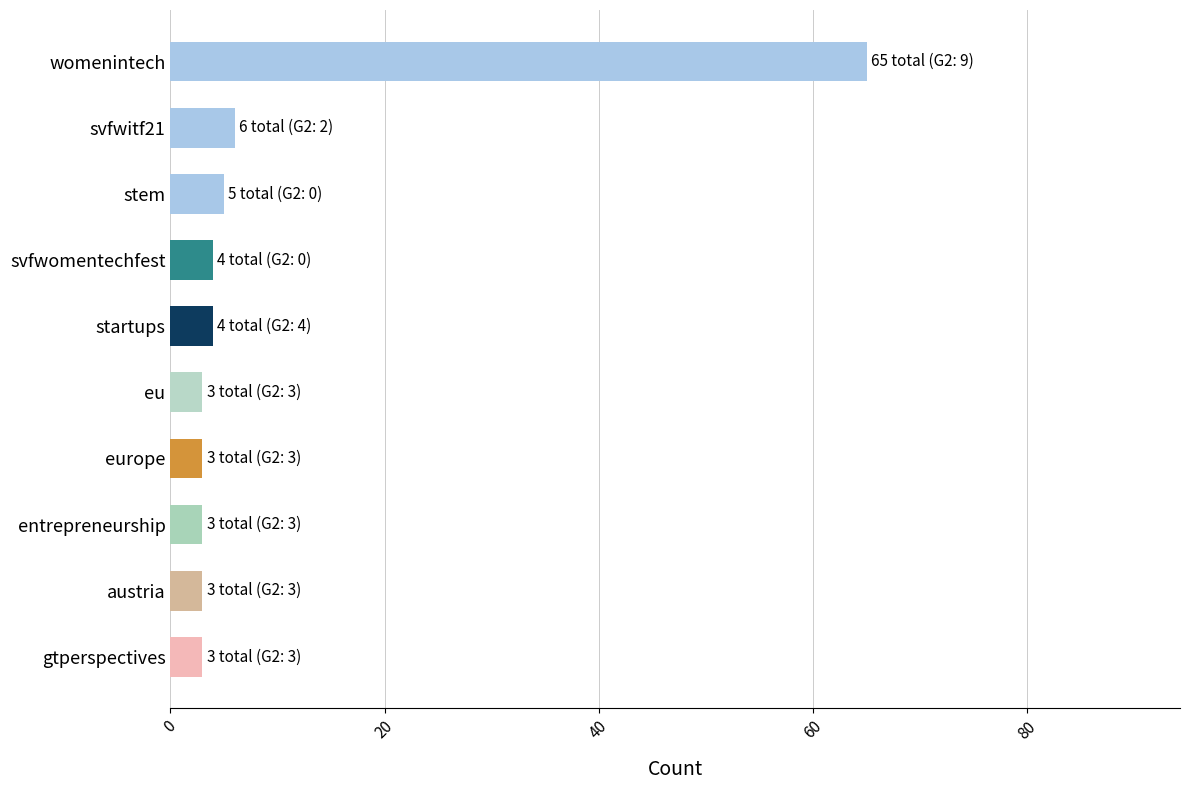

How many categories are shown in the chart?

10